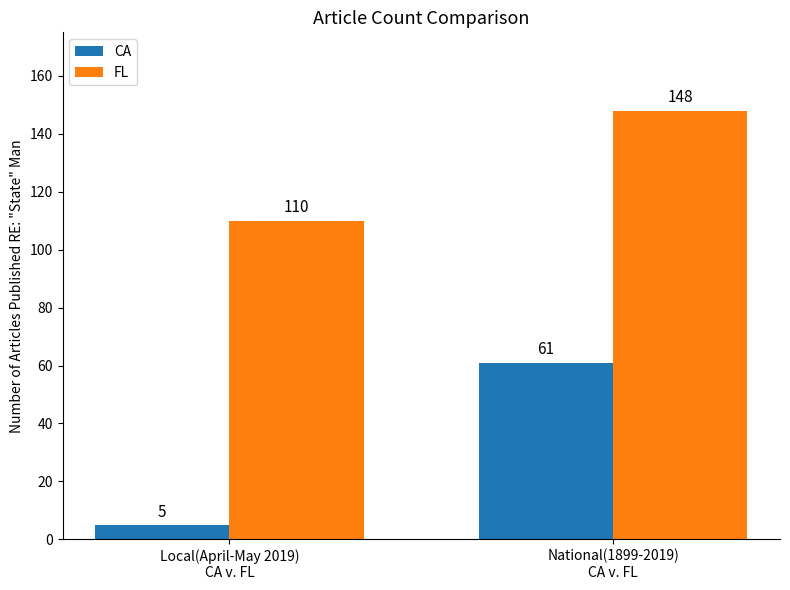

What is the sum of the FL values at Local(April-May 2019)
CA v. FL and National(1899-2019)
CA v. FL?

258